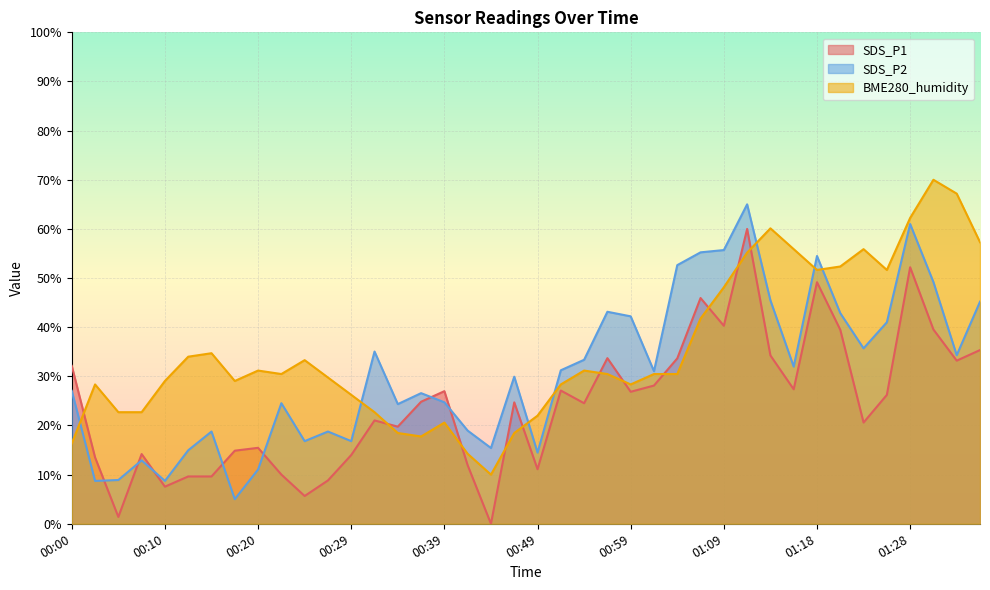

What is the label of the 23rd point from the left?

00:54